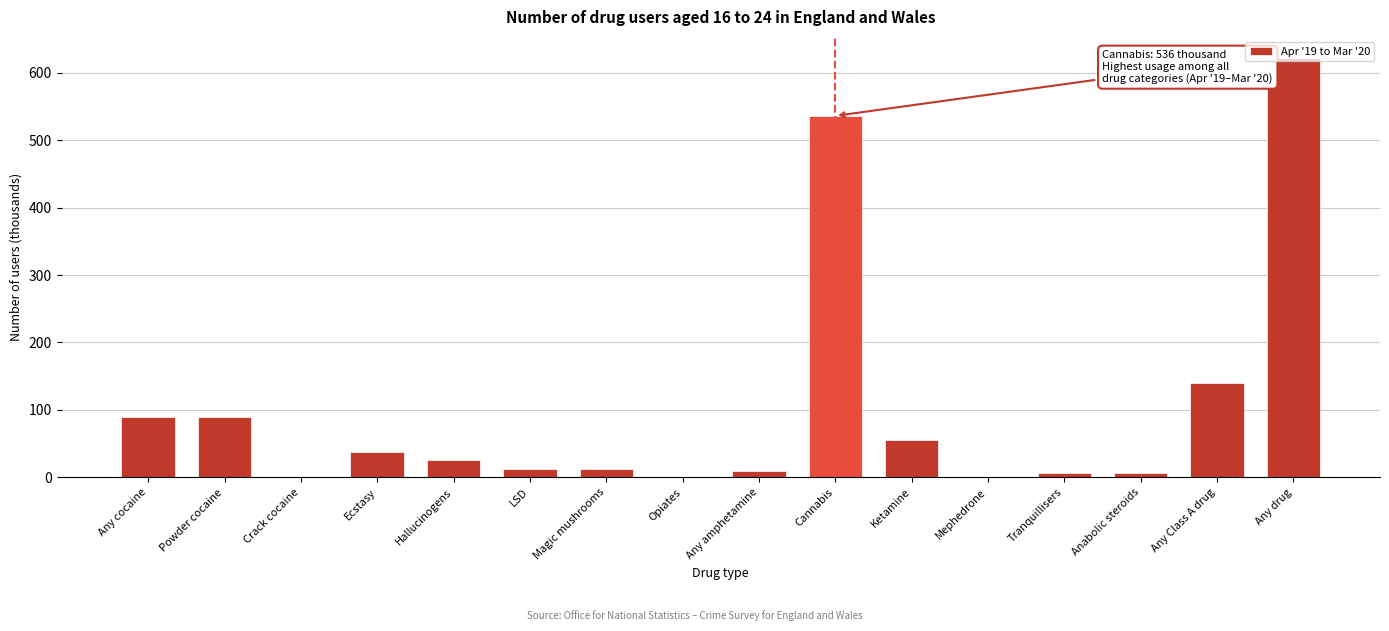

What is the sum of the values at Any drug and Cannabis?

1158